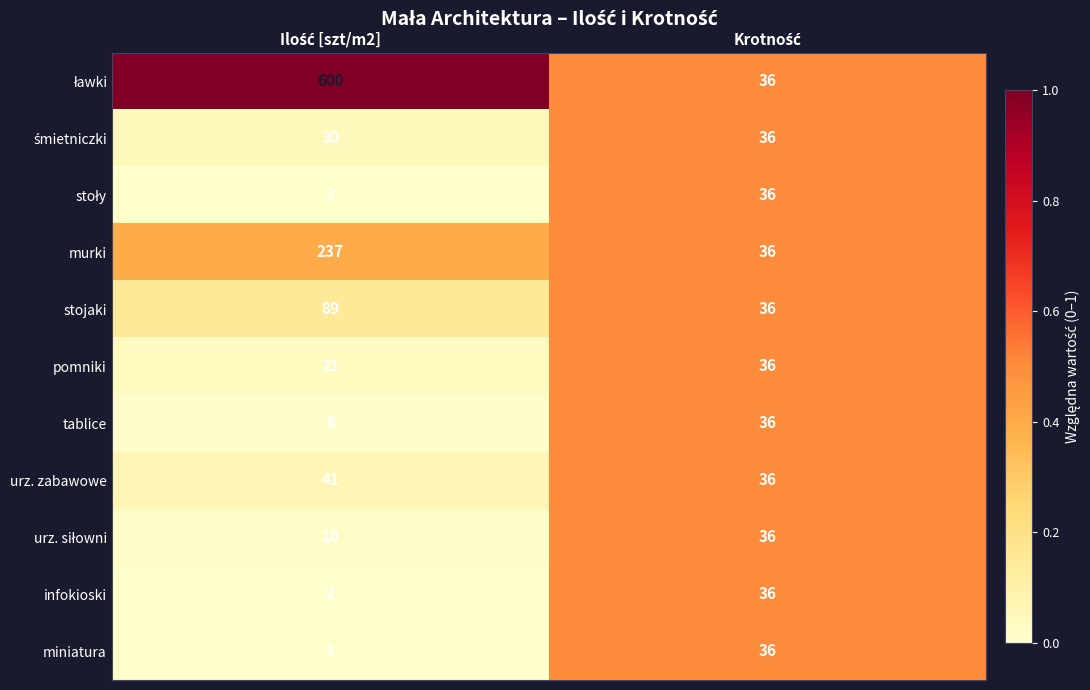

What is the sum of all murki values?

273